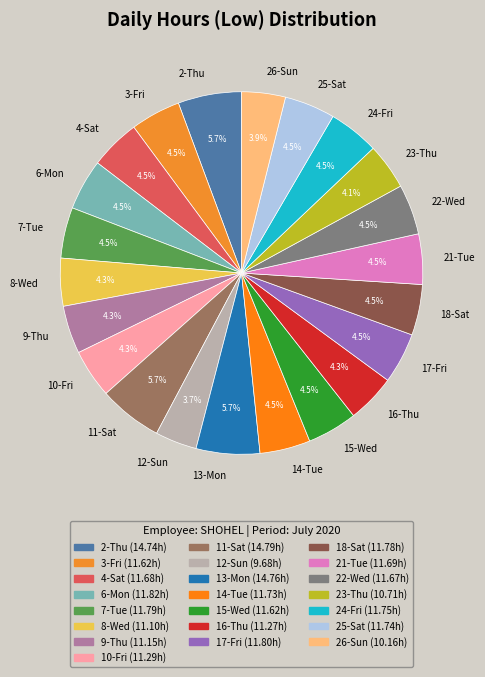

Is 8-Wed the majority of the pie?

No